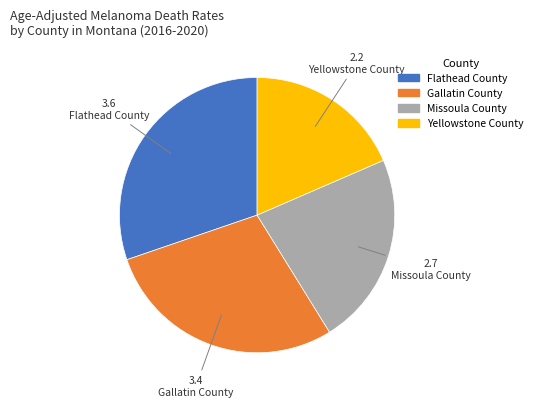

Which category has the biggest portion of the pie?

Flathead County